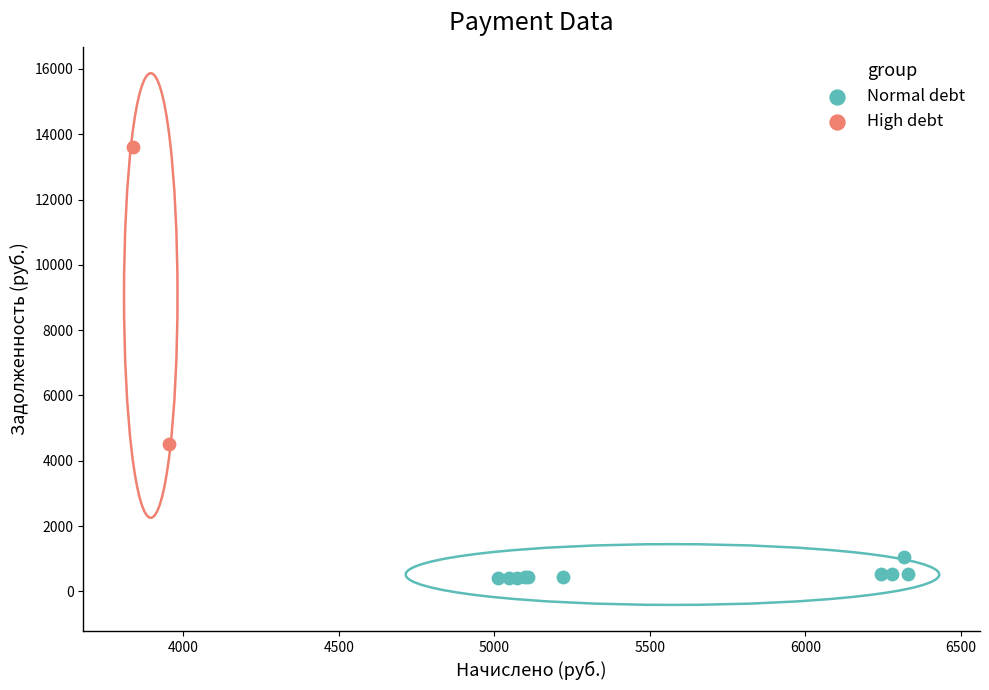

What are all the series names shown in the legend?

Normal debt, High debt